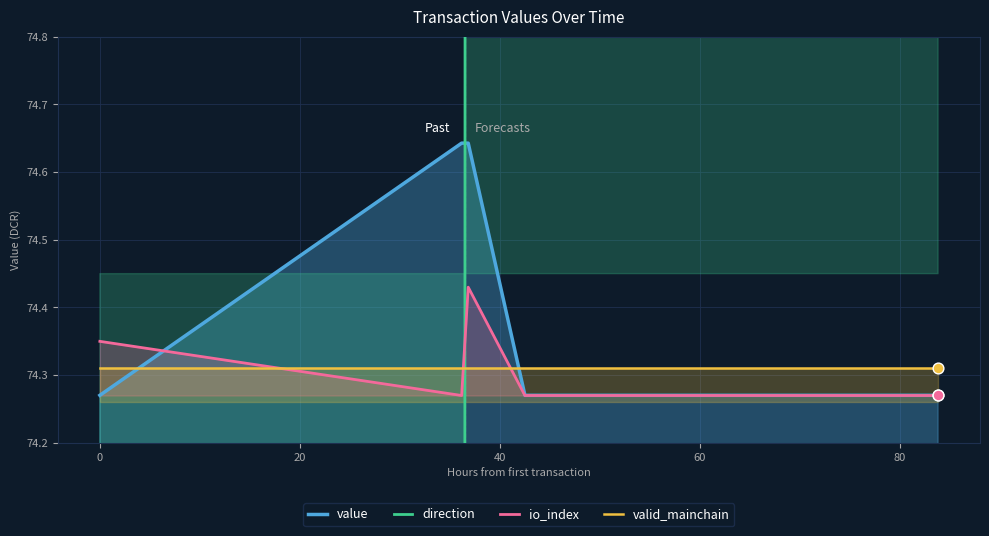

What are all the series names shown in the legend?

value, direction, io_index, valid_mainchain